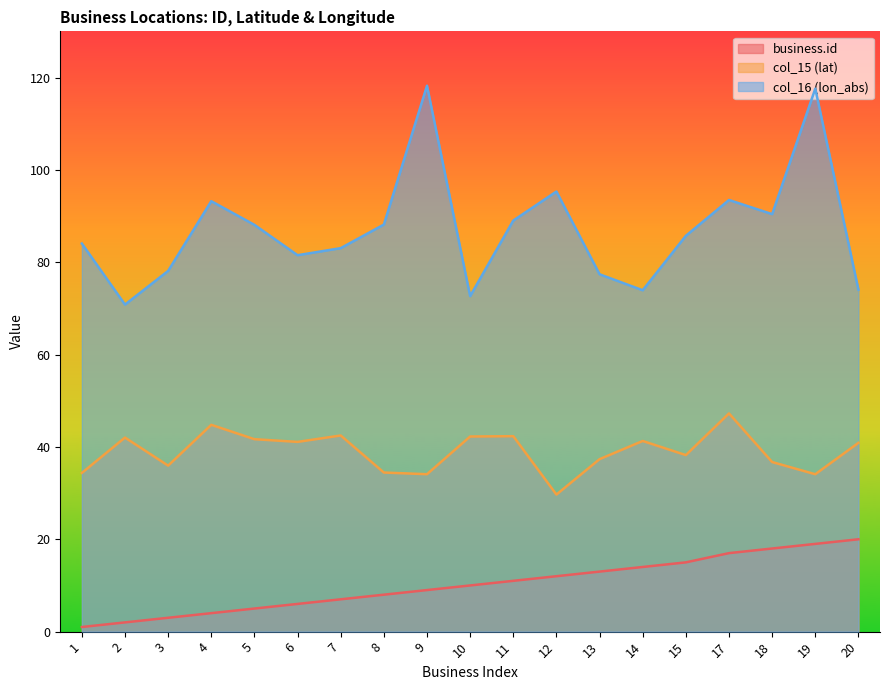

Rank the series at 20 from highest to lowest value.

col_16 (lon_abs), col_15 (lat), business.id